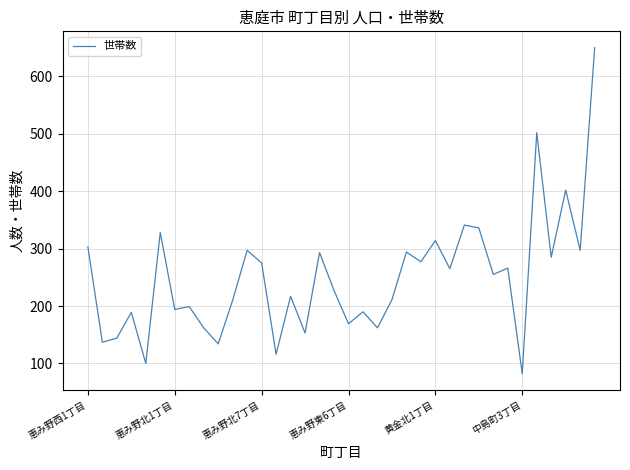

How many lines are shown in the chart?

1